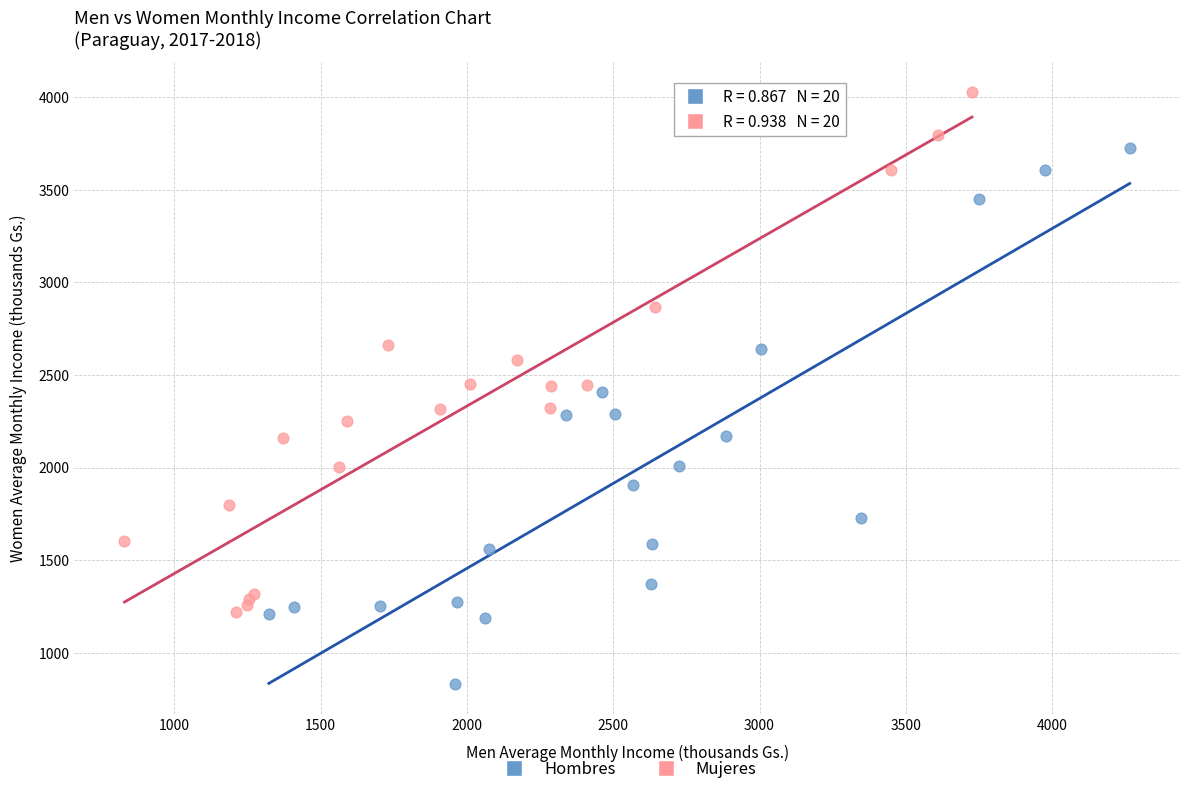

Which series has the largest Y range (max minus min)?

Hombres